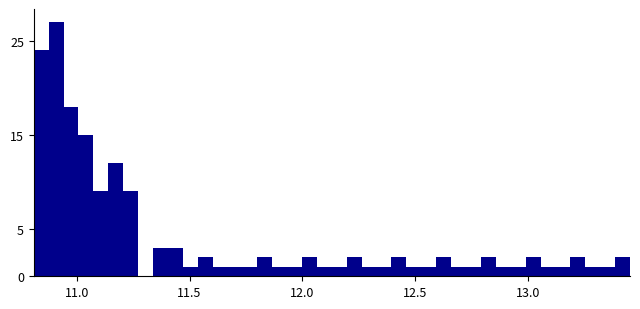

Read against the x-axis, roughly where is the centre of the tallest bar?

10.90